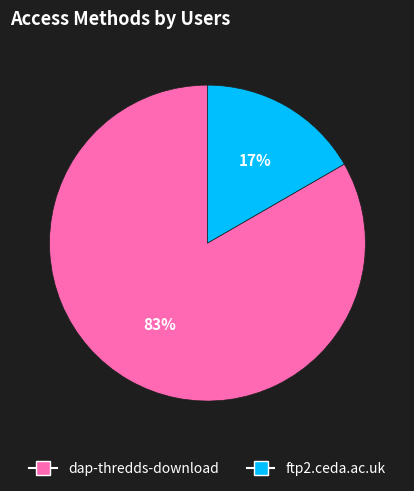

What percentage is the ftp2.ceda.ac.uk slice, to the nearest percent?

17%